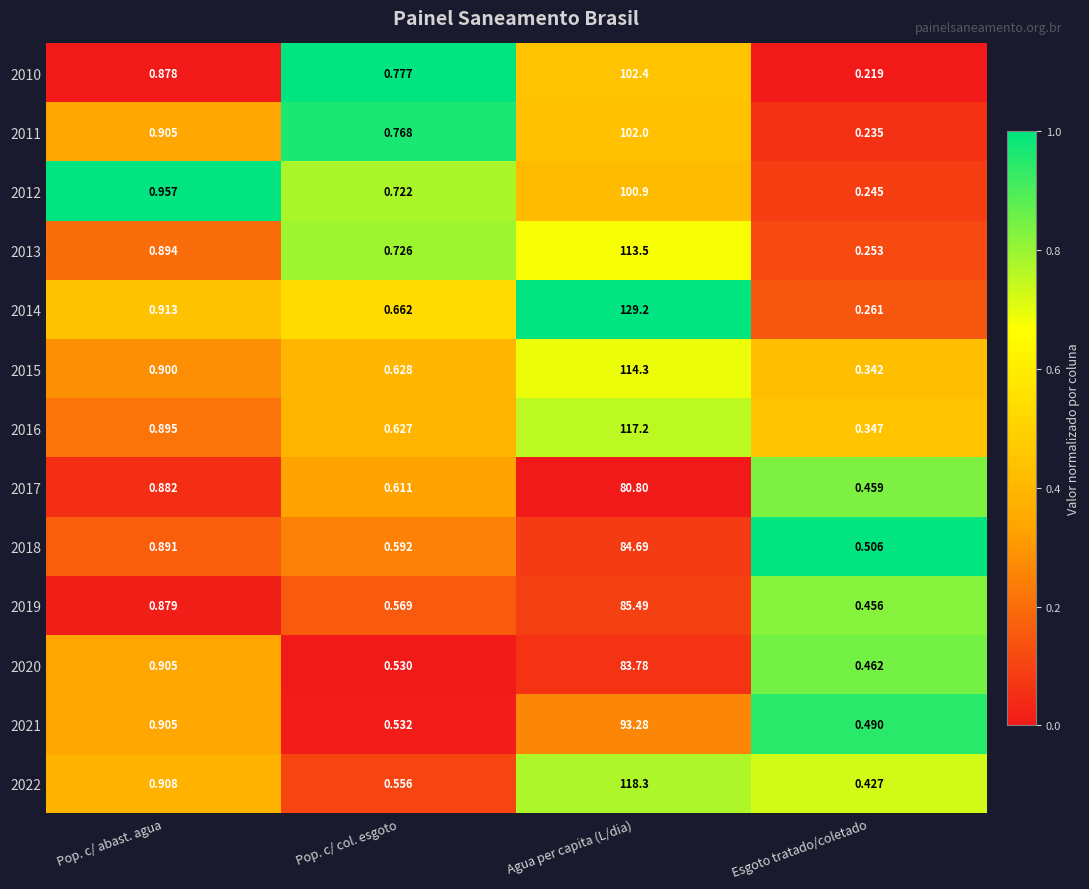

Rank the categories by 2018 value from lowest to highest.

Esgoto tratado/coletado, Pop. c/ col. esgoto, Pop. c/ abast. agua, Agua per capita (L/dia)